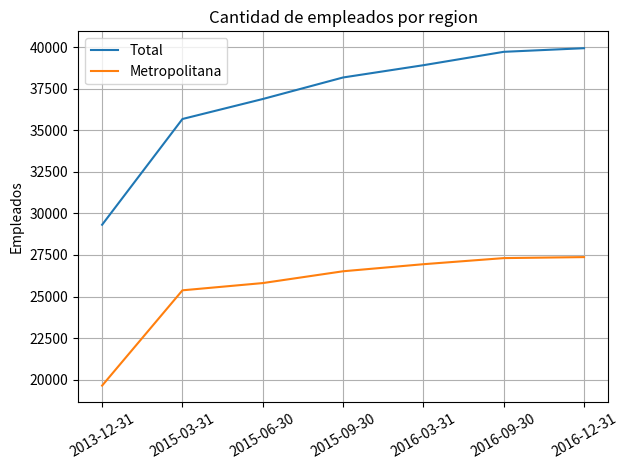

Which series has the largest total across all categories?

Total